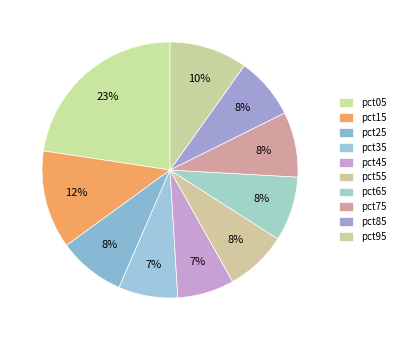

What is the change in value from pct15 to pct35?

-0.7